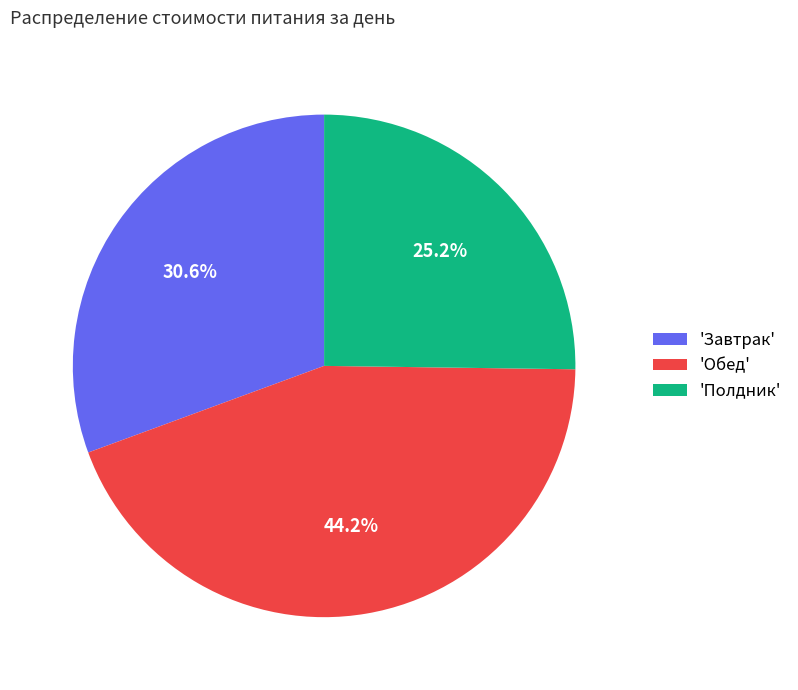

Rank the categories by value from highest to lowest.

'Обед', 'Завтрак', 'Полдник'